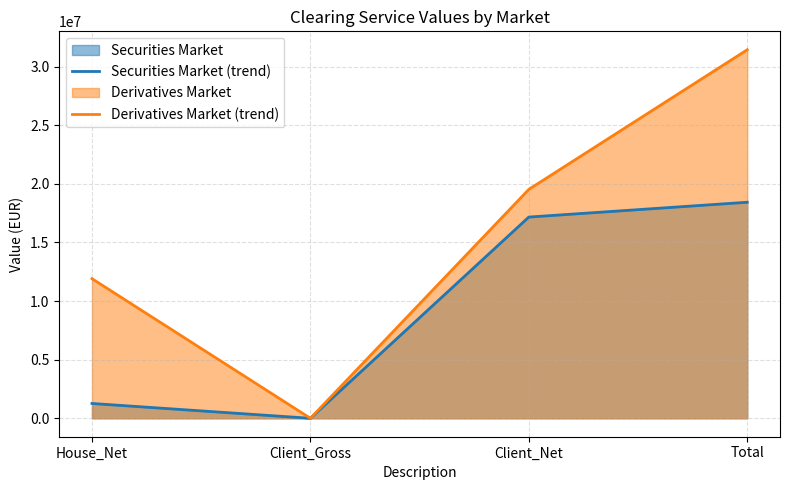

At which label does Derivatives Market (trend) reach its peak?

Total